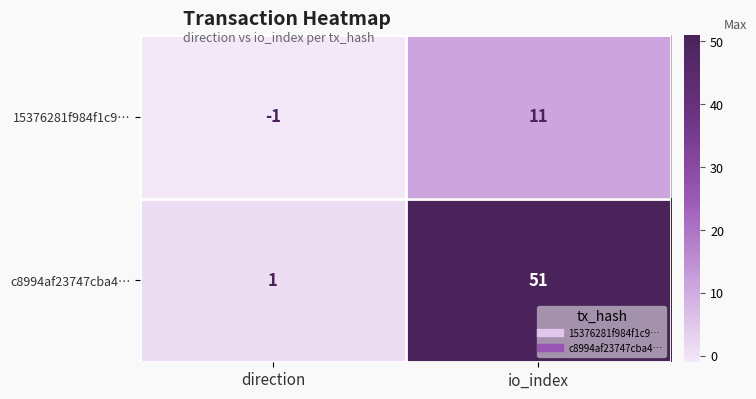

Where is 15376281f984f1c9… nearest to the value 5?

direction